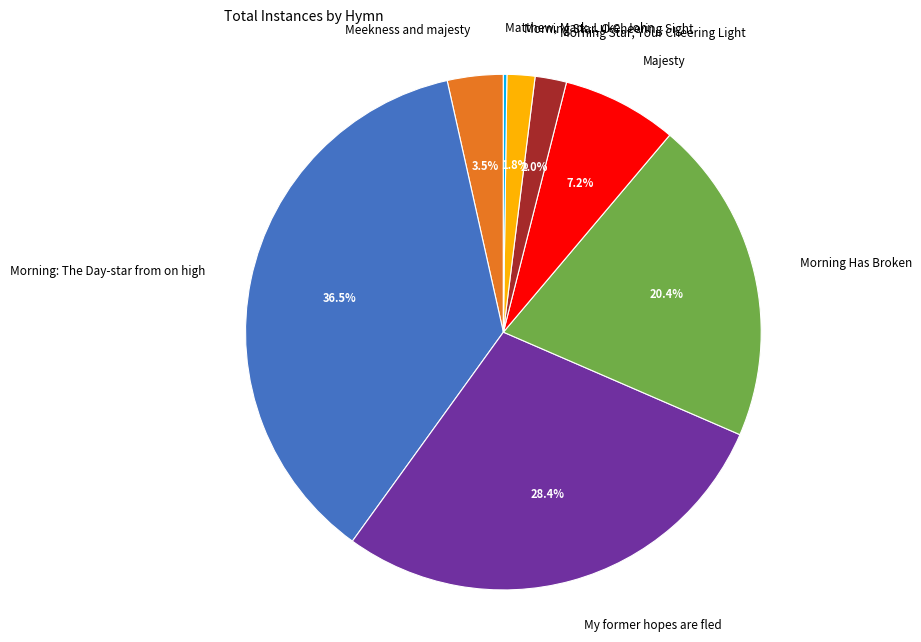

Which slice is the largest?

Morning: The Day-star from on high